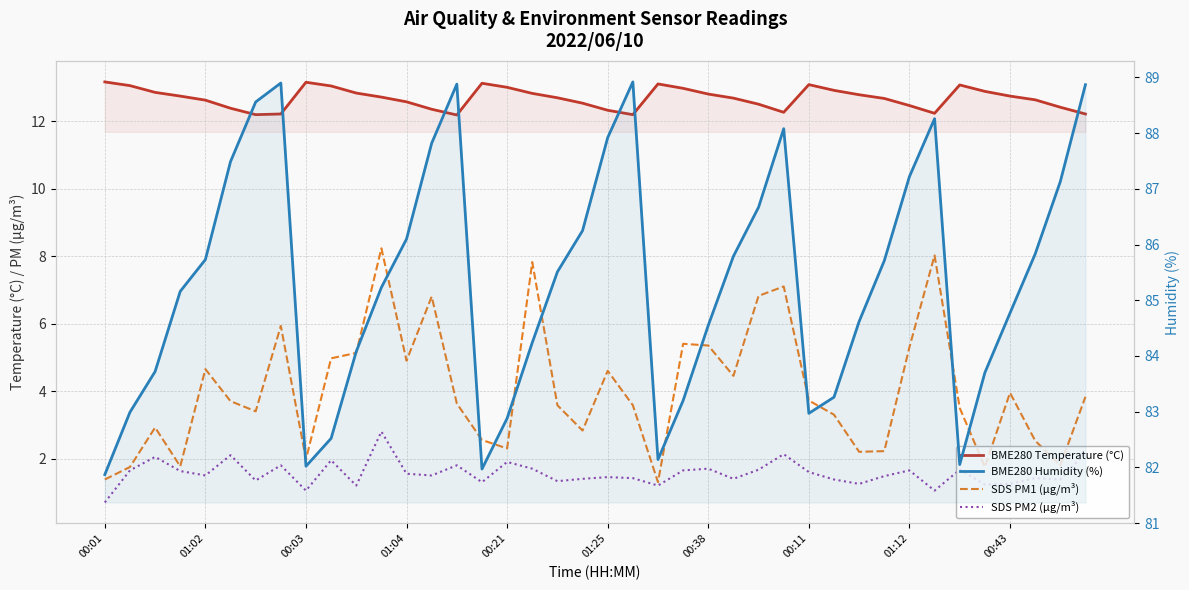

True or false: BME280 Humidity (%) has a value of 148.0 at 00:03.

False